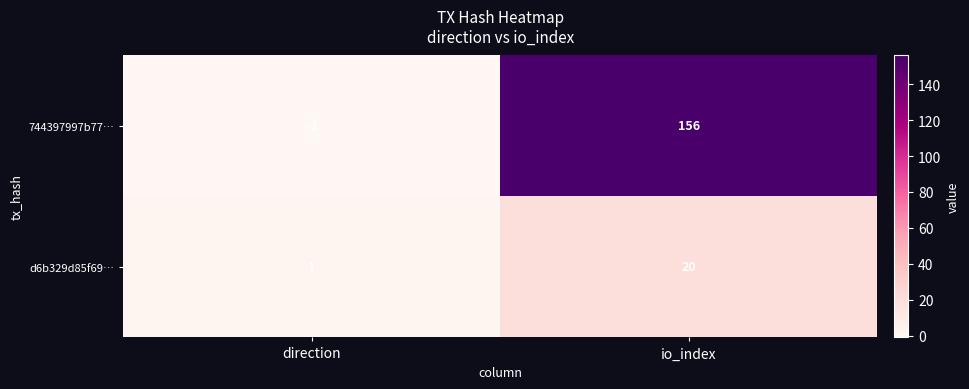

List the series in order of their overall mean, highest first.

744397997b77…, d6b329d85f69…